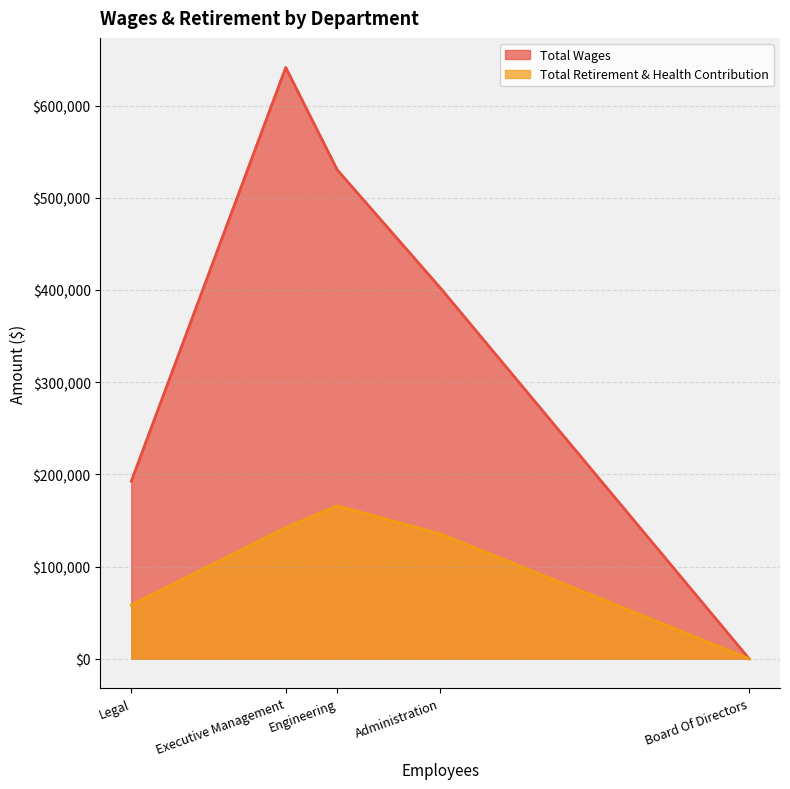

How many Total Wages values are between 192565 and 530347?

3